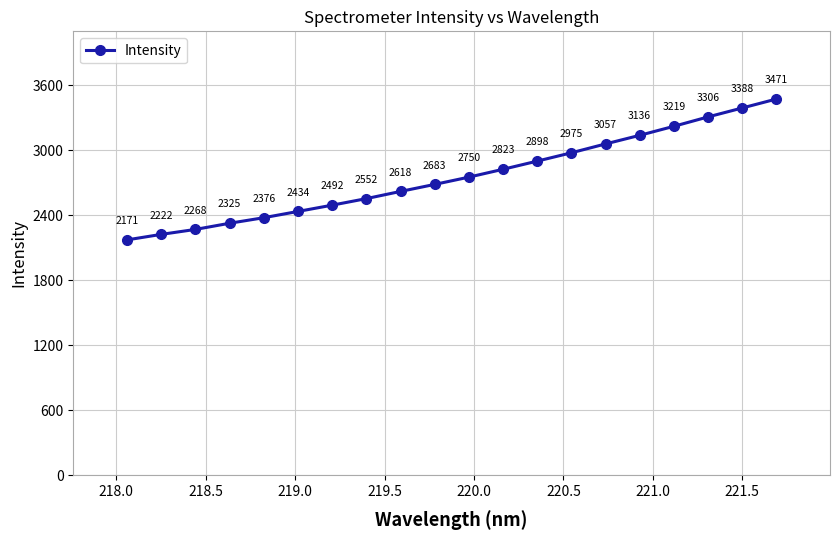

What is the value of the 2nd point from the left?

2221.9